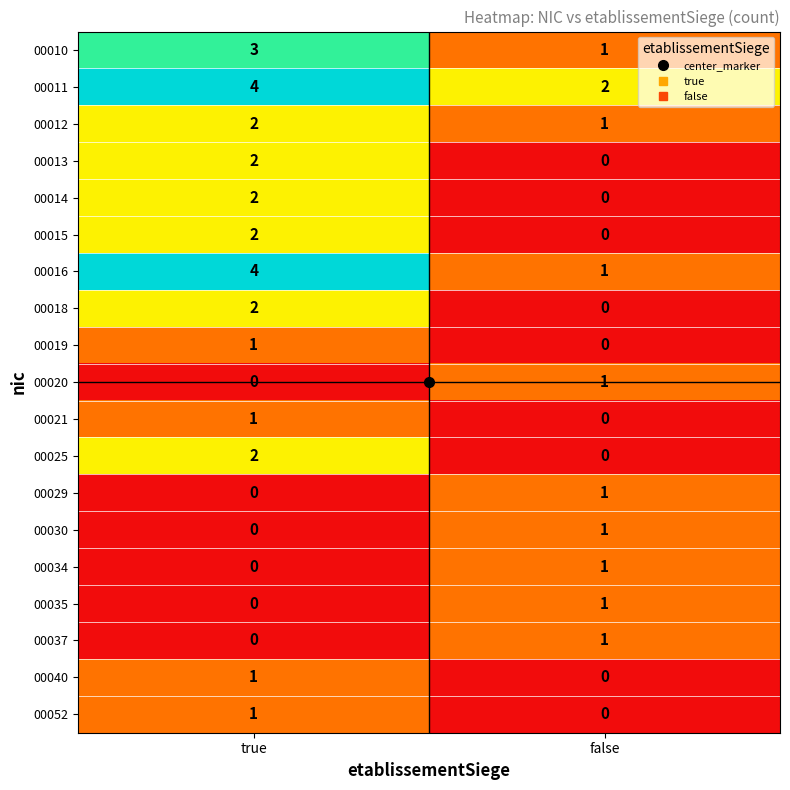

Which series changed the most between true and false?

00016